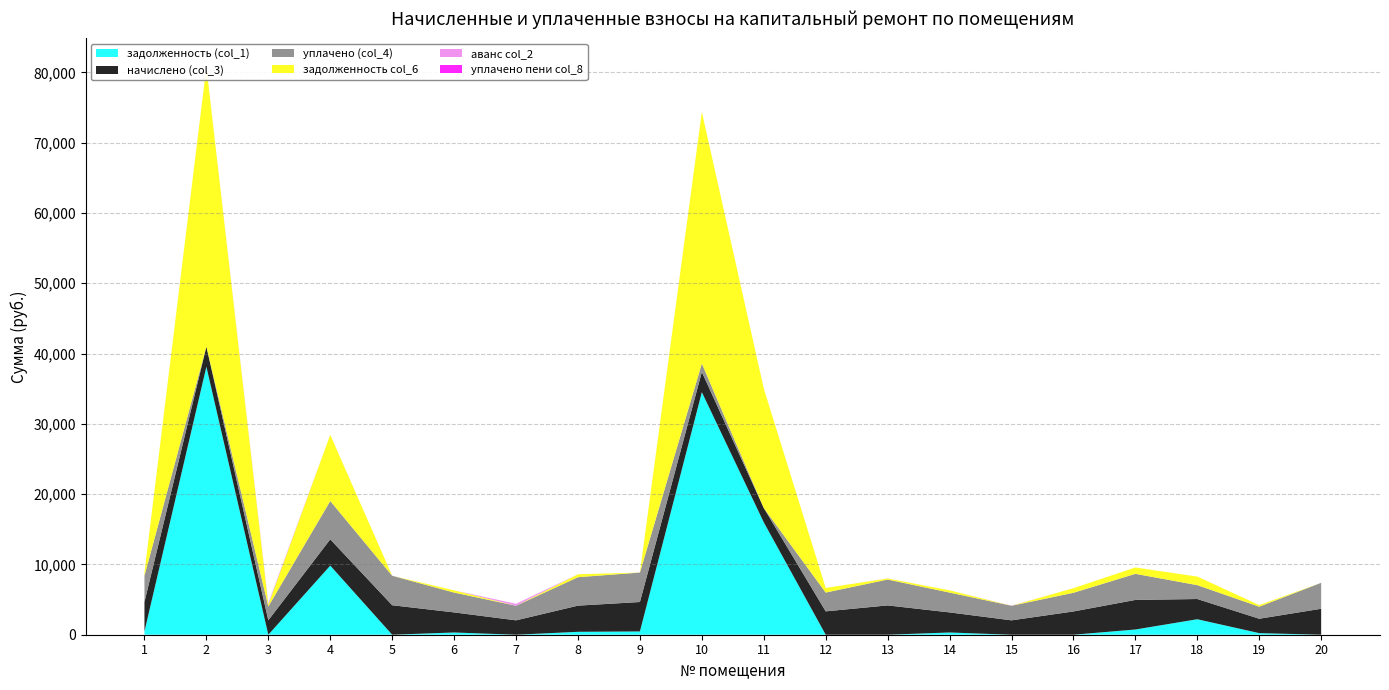

Reading left to right, extract all data points from this chart.

задолженность (col_1): 1=466.1	2=38127.8	3=0.0	4=9831.0	5=0.0	6=317.6	7=0.0	8=413.7	9=465.4	10=34508.3	11=15990.8	12=0.0	13=0.0	14=317.6	15=0.0	16=0.0	17=743.1	18=2203.7	19=227.4	20=0.0
начислено (col_3): 1=4194.8	2=2858.2	3=2052.6	4=3741.3	5=4194.8	6=2858.2	7=2046.7	8=3723.4	9=4188.9	10=2870.1	11=2034.7	12=3325.6	13=4171.0	14=2858.2	15=2046.7	16=3309.7	17=4206.8	18=2876.1	19=2046.7	20=3693.6
уплачено (col_4): 1=3726.2	2=0.0	3=1971.0	4=5450.0	5=4194.8	6=2820.9	7=2076.6	8=4049.8	9=4189.1	10=1202.0	11=0.0	12=2669.8	13=3680.3	14=2820.9	15=2073.4	16=2657.0	17=3711.9	18=1974.0	19=1712.6	20=3693.6
задолженность col_6: 1=466.1	2=39816.4	3=278.5	4=9418.8	5=0.0	6=317.6	7=0.0	8=413.7	9=0.0	10=35805.5	11=17007.4	12=655.8	13=151.4	14=317.6	15=0.0	16=652.7	17=908.4	18=1218.6	19=228.0	20=0.0
аванс col_2: 1=0.0	2=0.0	3=195.8	4=0.0	5=5.0	6=0.0	7=276.8	8=0.0	9=0.0	10=0.0	11=0.0	12=0.0	13=12.1	14=0.0	15=26.8	16=0.0	17=0.0	18=0.0	19=0.0	20=0.0
уплачено пени col_8: 1=0.0	2=0.0	3=0.0	4=0.0	5=0.0	6=0.0	7=0.0	8=0.0	9=0.0	10=0.0	11=0.0	12=0.0	13=0.0	14=0.0	15=0.0	16=0.0	17=0.0	18=0.0	19=1.8	20=0.0